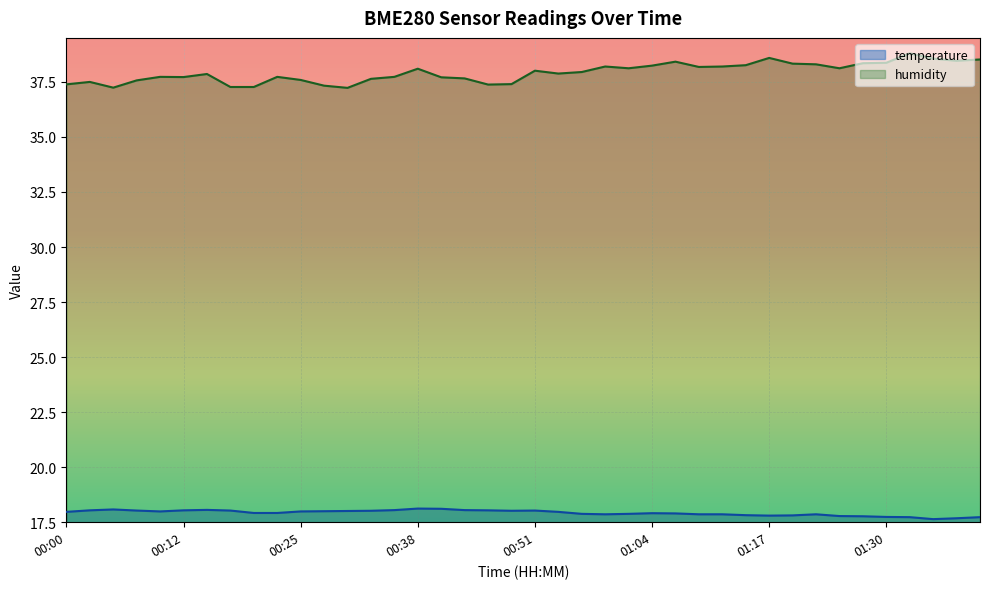

True or false: humidity has a value of 8.3 at 00:05.

False